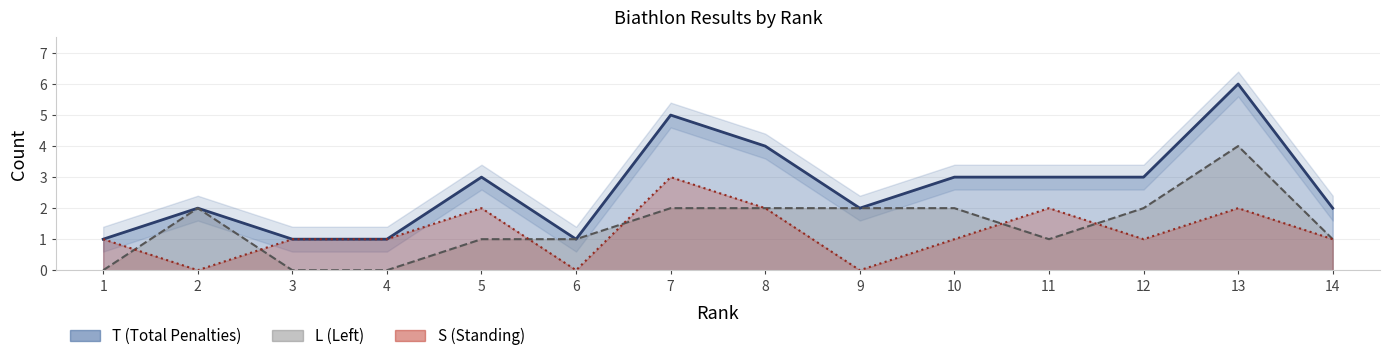

How many data points does each series have?

14